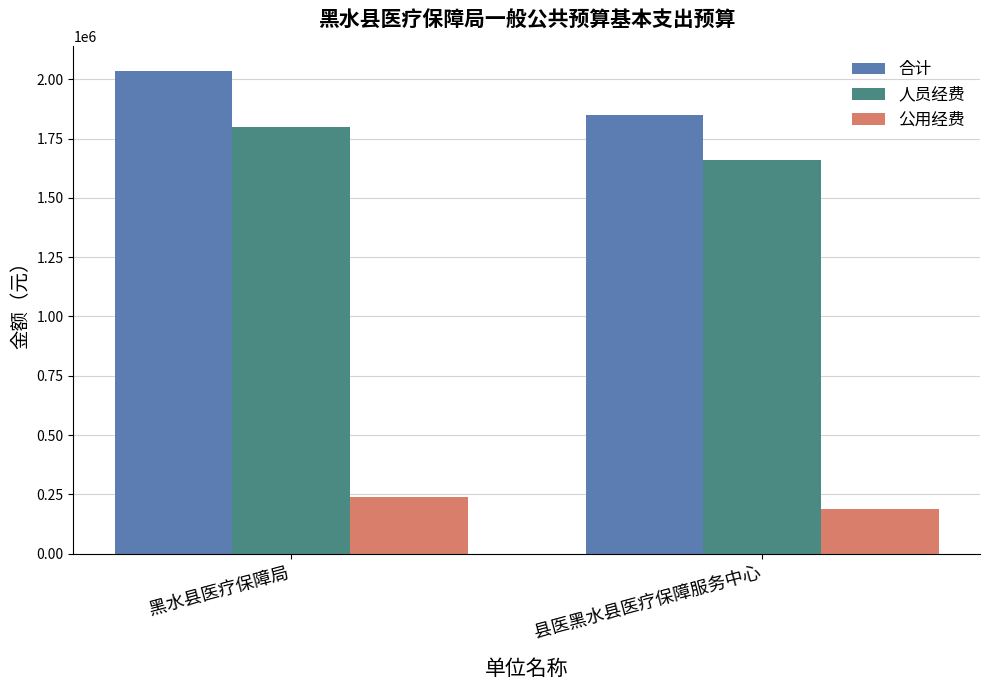

The value of 人员经费 at 黑水县医疗保障局 is 2937321.7. True or false?

False